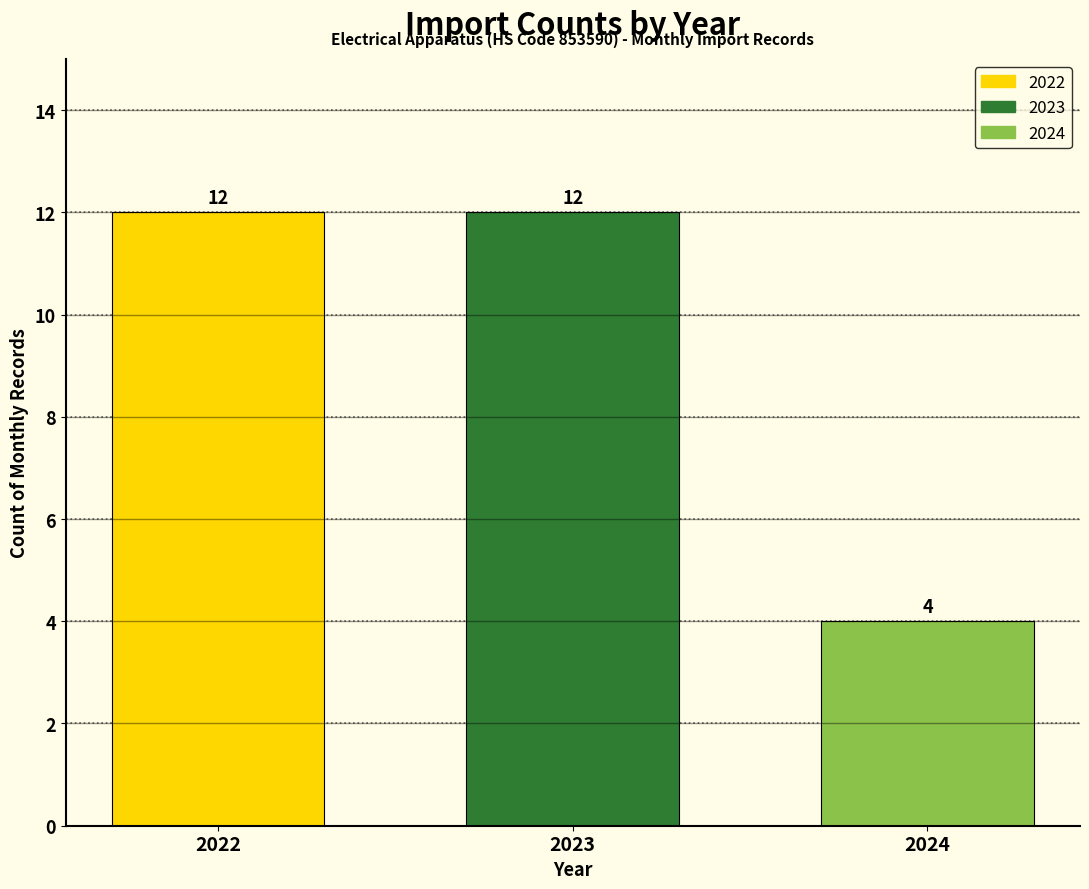

Reading left to right, transcribe all the data shown in this chart.

2022=12	2023=12	2024=4